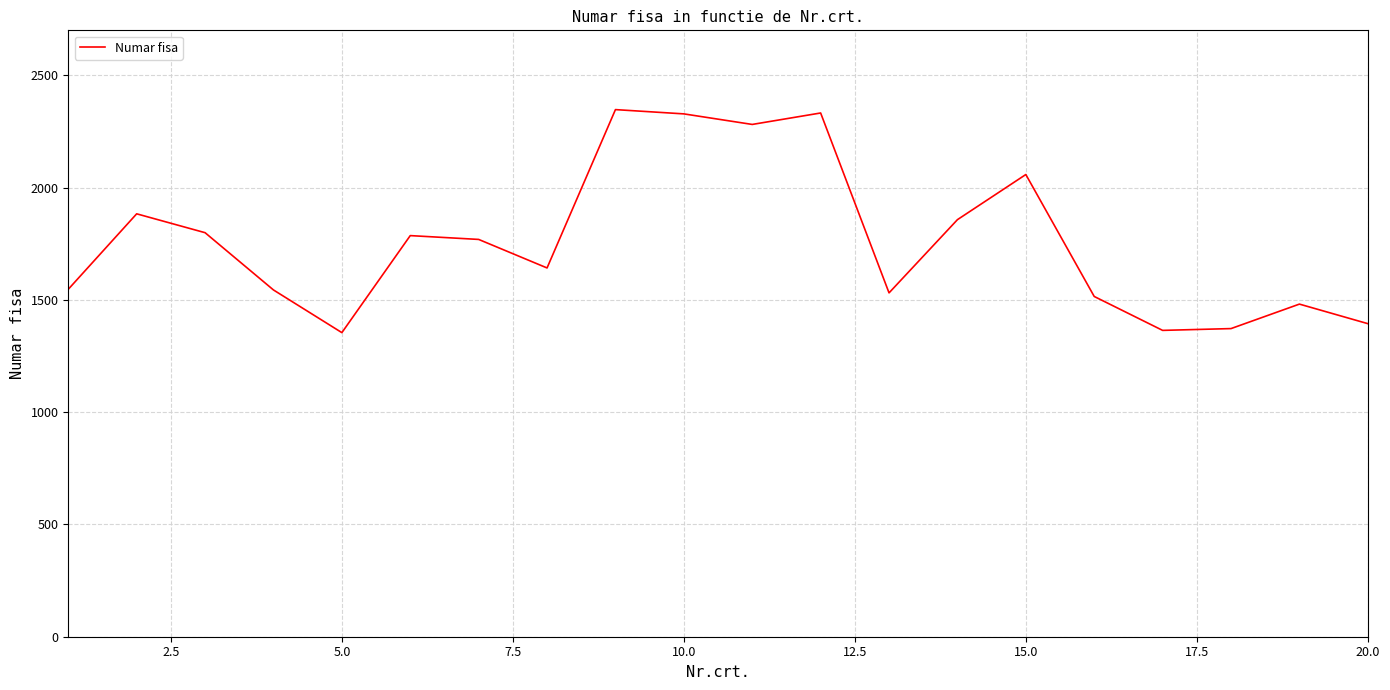

What is the smallest value displayed?

1354